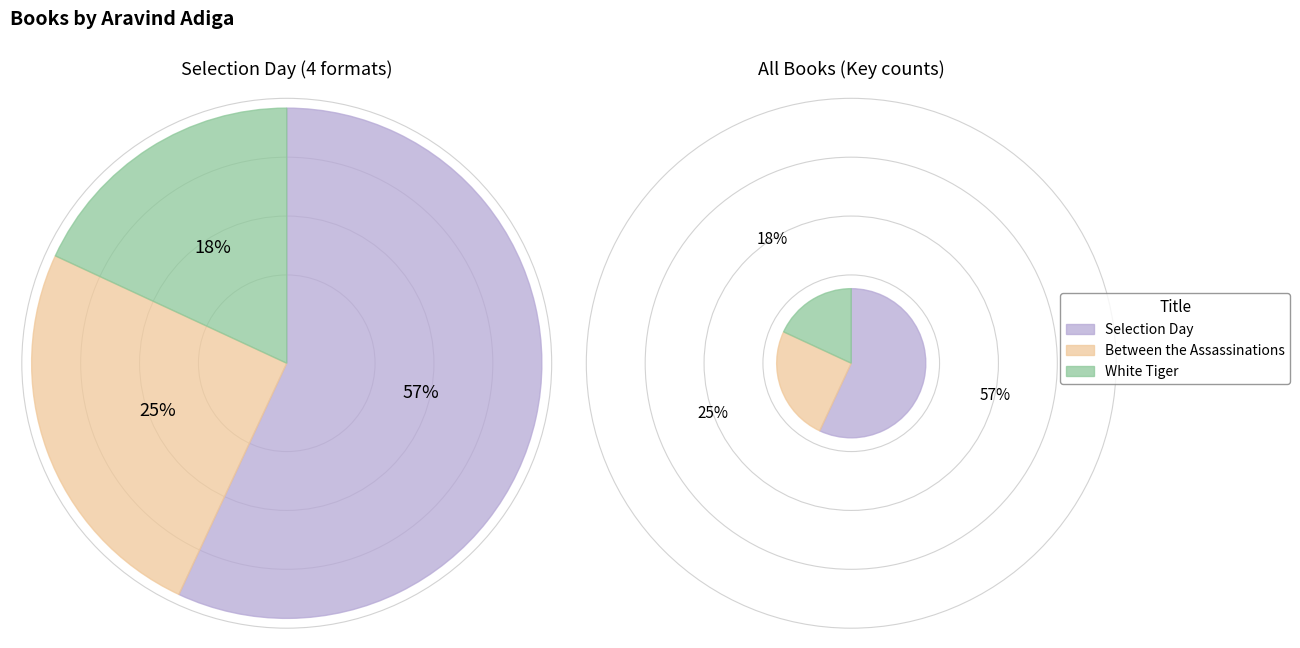

What percentage is NOT represented by Selection Day?

43.1%